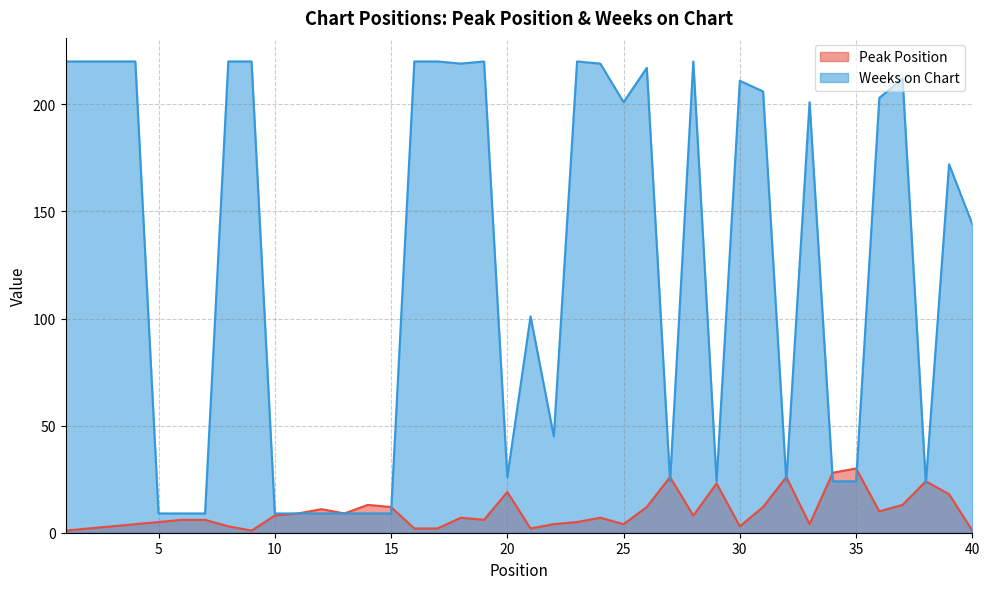

Reading left to right, list all the values displayed in this chart.

Peak Position: 1	2	3	4	5	6	6	3	1	8	9	11	9	13	12	2	2	7	6	19	2	4	5	7	4	12	26	8	23	3	12	26	4	28	30	10	13	24	18	1
Weeks on Chart: 220	220	220	220	9	9	9	220	220	9	9	9	9	9	9	220	220	219	220	26	101	45	220	219	201	217	24	220	24	211	206	24	201	24	24	203	212	23	172	144